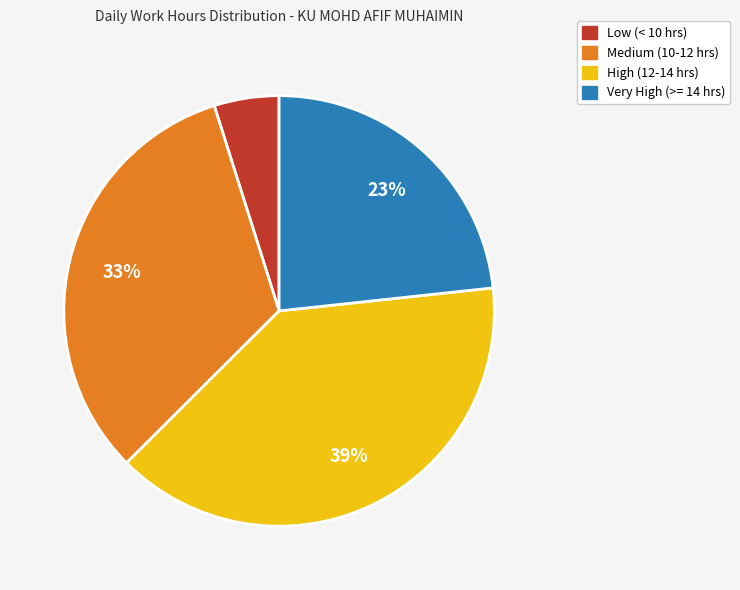

Is there a majority slice in this chart?

No